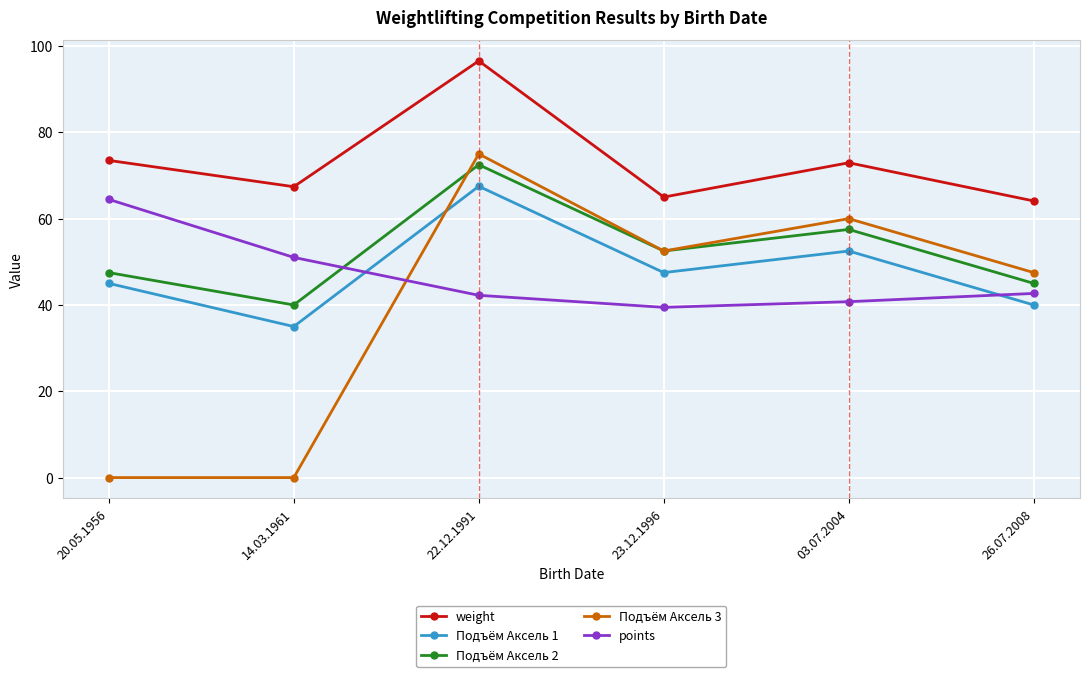

What is the difference between the highest and lowest values at 23.12.1996?

25.6